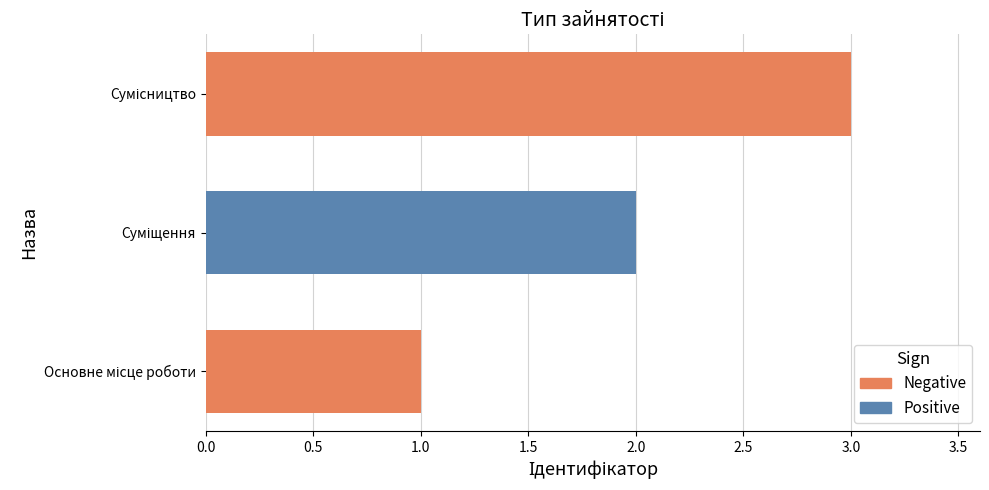

What is the sum of all values?

6